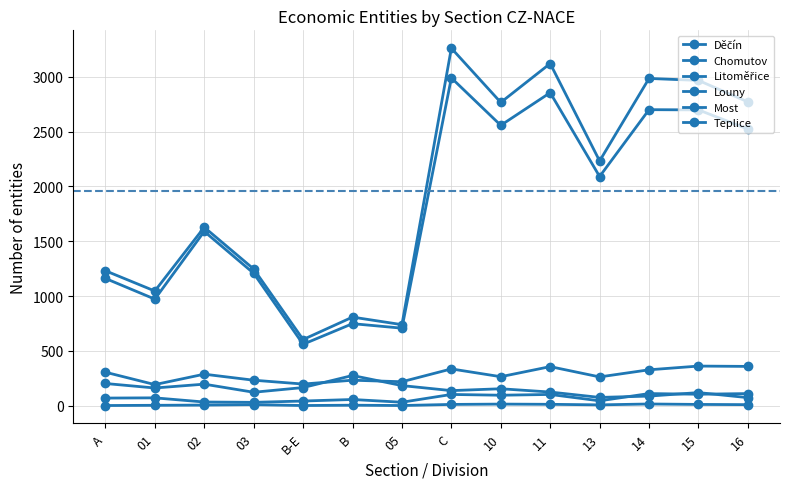

How many series are shown in this chart?

6